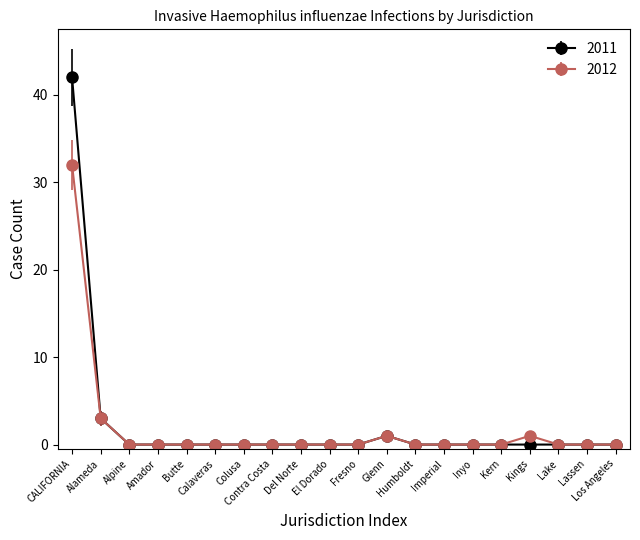

Which series has the largest total across all categories?

2011